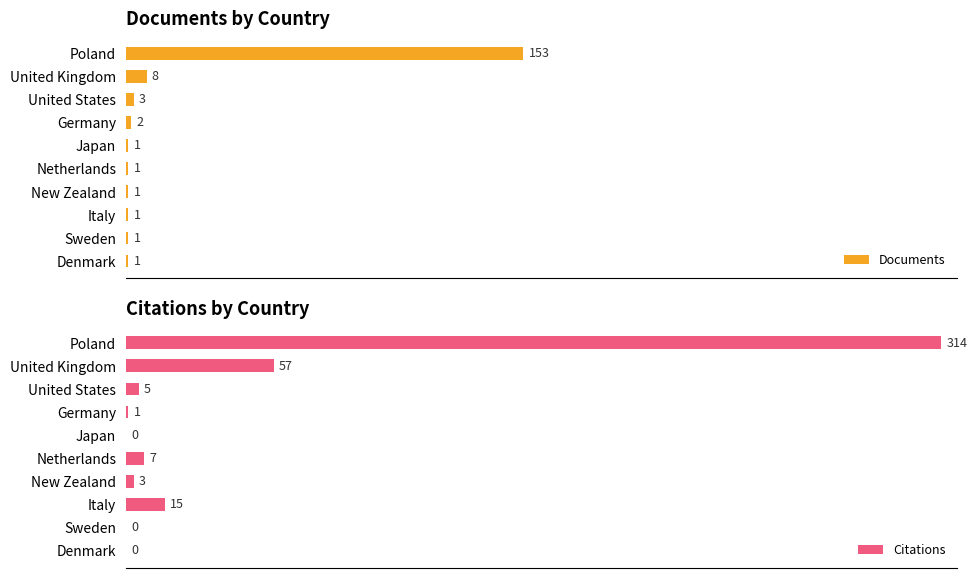

Reading left to right, transcribe all the data shown in this chart.

Documents: 153	8	3	2	1	1	1	1	1	1
Citations: 314	57	5	1	0	7	3	15	0	0